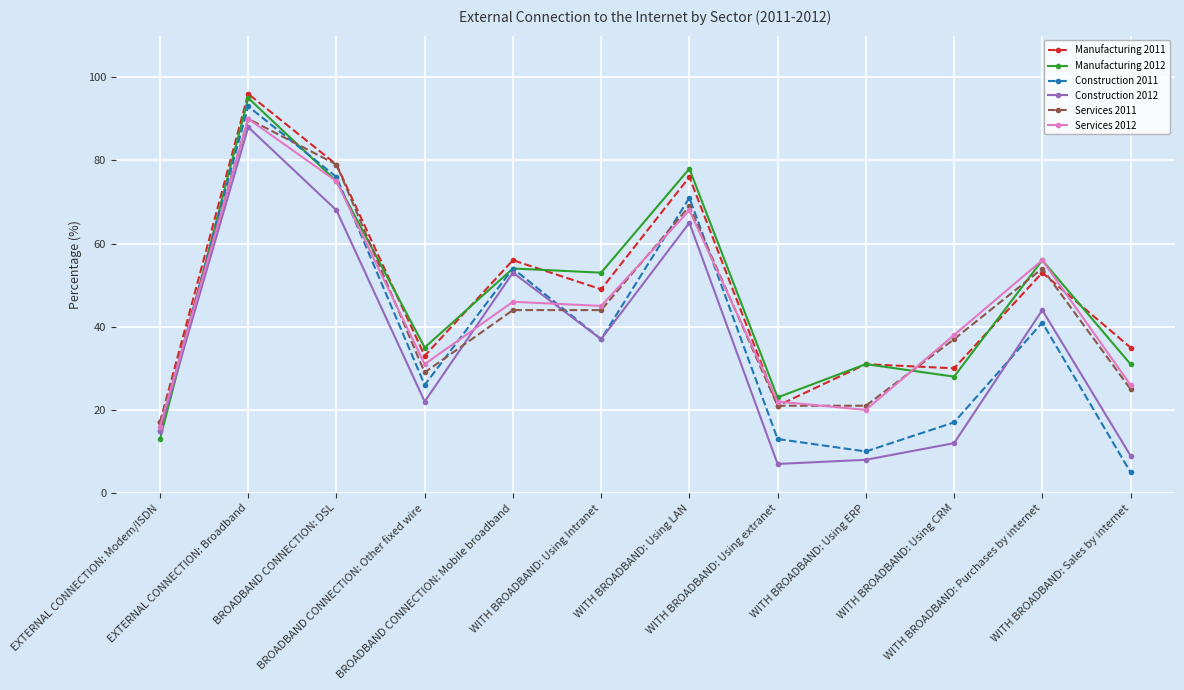

Reading left to right, list all the values displayed in this chart.

Manufacturing 2011: EXTERNAL CONNECTION: Modem/ISDN=17	EXTERNAL CONNECTION: Broadband=96	BROADBAND CONNECTION: DSL=79	BROADBAND CONNECTION: Other fixed wire=33	BROADBAND CONNECTION: Mobile broadband=56	WITH BROADBAND: Using Intranet=49	WITH BROADBAND: Using LAN=76	WITH BROADBAND: Using extranet=21	WITH BROADBAND: Using ERP=31	WITH BROADBAND: Using CRM=30	WITH BROADBAND: Purchases by internet=53	WITH BROADBAND: Sales by internet=35
Manufacturing 2012: EXTERNAL CONNECTION: Modem/ISDN=13	EXTERNAL CONNECTION: Broadband=95	BROADBAND CONNECTION: DSL=75	BROADBAND CONNECTION: Other fixed wire=35	BROADBAND CONNECTION: Mobile broadband=54	WITH BROADBAND: Using Intranet=53	WITH BROADBAND: Using LAN=78	WITH BROADBAND: Using extranet=23	WITH BROADBAND: Using ERP=31	WITH BROADBAND: Using CRM=28	WITH BROADBAND: Purchases by internet=56	WITH BROADBAND: Sales by internet=31
Construction 2011: EXTERNAL CONNECTION: Modem/ISDN=15	EXTERNAL CONNECTION: Broadband=93	BROADBAND CONNECTION: DSL=76	BROADBAND CONNECTION: Other fixed wire=26	BROADBAND CONNECTION: Mobile broadband=54	WITH BROADBAND: Using Intranet=37	WITH BROADBAND: Using LAN=71	WITH BROADBAND: Using extranet=13	WITH BROADBAND: Using ERP=10	WITH BROADBAND: Using CRM=17	WITH BROADBAND: Purchases by internet=41	WITH BROADBAND: Sales by internet=5
Construction 2012: EXTERNAL CONNECTION: Modem/ISDN=15	EXTERNAL CONNECTION: Broadband=88	BROADBAND CONNECTION: DSL=68	BROADBAND CONNECTION: Other fixed wire=22	BROADBAND CONNECTION: Mobile broadband=53	WITH BROADBAND: Using Intranet=37	WITH BROADBAND: Using LAN=65	WITH BROADBAND: Using extranet=7	WITH BROADBAND: Using ERP=8	WITH BROADBAND: Using CRM=12	WITH BROADBAND: Purchases by internet=44	WITH BROADBAND: Sales by internet=9
Services 2011: EXTERNAL CONNECTION: Modem/ISDN=17	EXTERNAL CONNECTION: Broadband=90	BROADBAND CONNECTION: DSL=79	BROADBAND CONNECTION: Other fixed wire=29	BROADBAND CONNECTION: Mobile broadband=44	WITH BROADBAND: Using Intranet=44	WITH BROADBAND: Using LAN=69	WITH BROADBAND: Using extranet=21	WITH BROADBAND: Using ERP=21	WITH BROADBAND: Using CRM=37	WITH BROADBAND: Purchases by internet=54	WITH BROADBAND: Sales by internet=25
Services 2012: EXTERNAL CONNECTION: Modem/ISDN=16	EXTERNAL CONNECTION: Broadband=90	BROADBAND CONNECTION: DSL=75	BROADBAND CONNECTION: Other fixed wire=31	BROADBAND CONNECTION: Mobile broadband=46	WITH BROADBAND: Using Intranet=45	WITH BROADBAND: Using LAN=68	WITH BROADBAND: Using extranet=22	WITH BROADBAND: Using ERP=20	WITH BROADBAND: Using CRM=38	WITH BROADBAND: Purchases by internet=56	WITH BROADBAND: Sales by internet=26